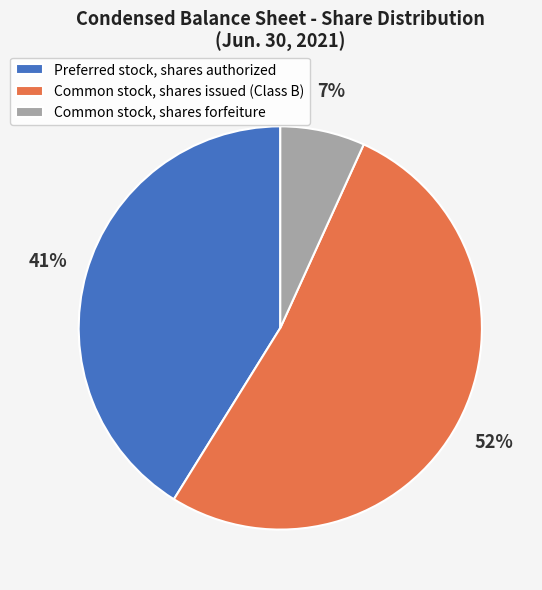

Between Common stock, shares forfeiture and Common stock, shares issued (Class B), which is larger?

Common stock, shares issued (Class B)